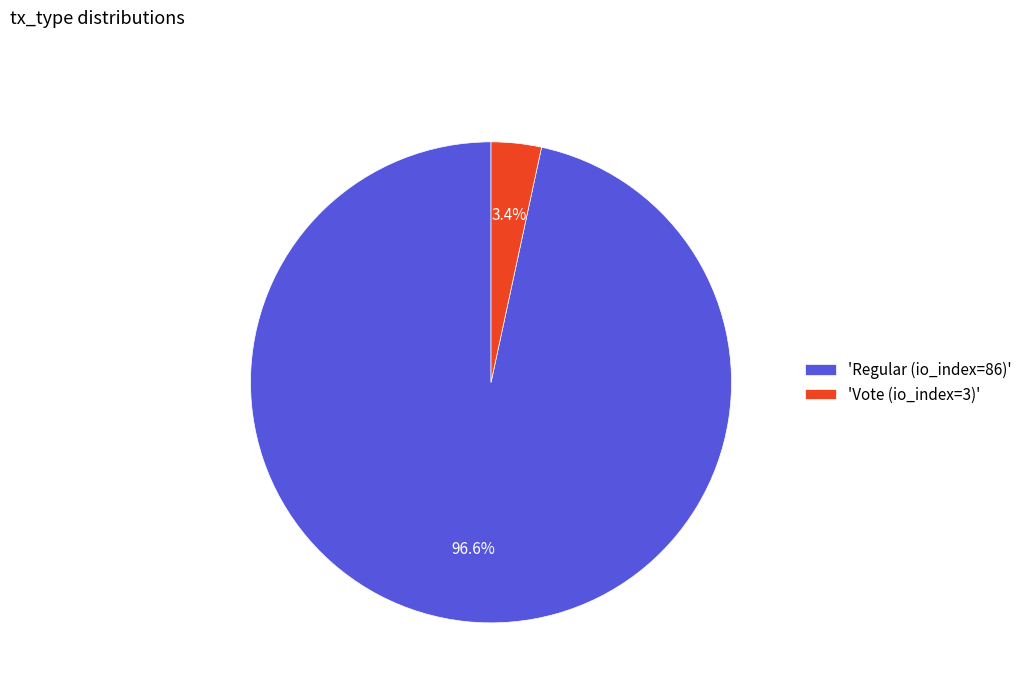

Between 'Vote (io_index=3)' and 'Regular (io_index=86)', which is larger?

'Regular (io_index=86)'